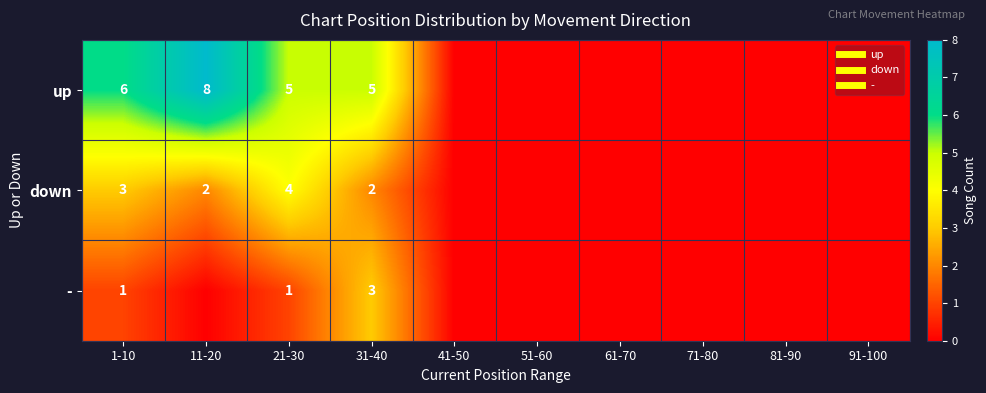

What is the difference between the up values at 61-70 and 11-20?

8